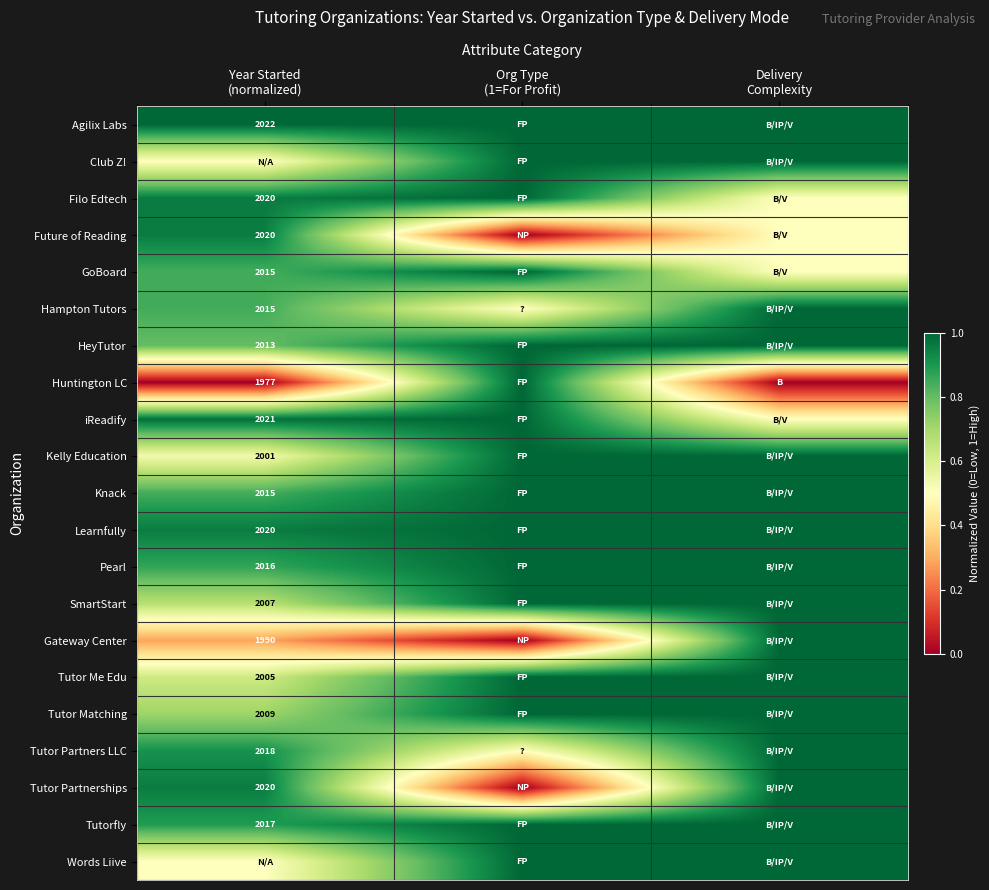

What is the sum of the HeyTutor values at Delivery Complexity and Org Type (1=For Profit)?

2.0